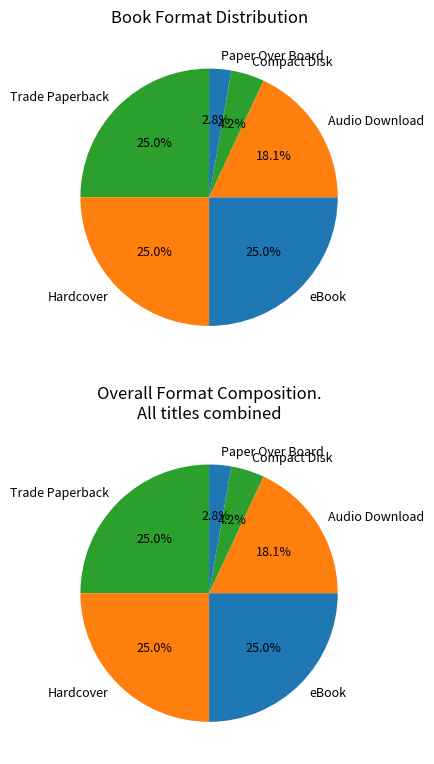

The Audio Download slice represents 11% of the pie. True or false?

False